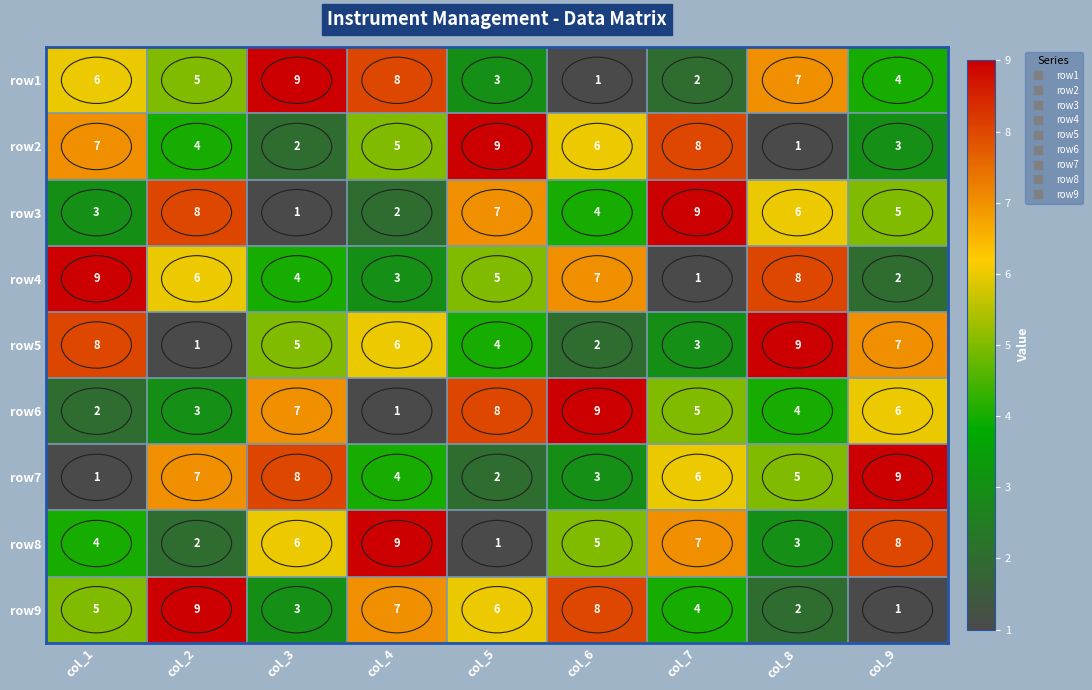

How many data points in row5 are less than 5?

4